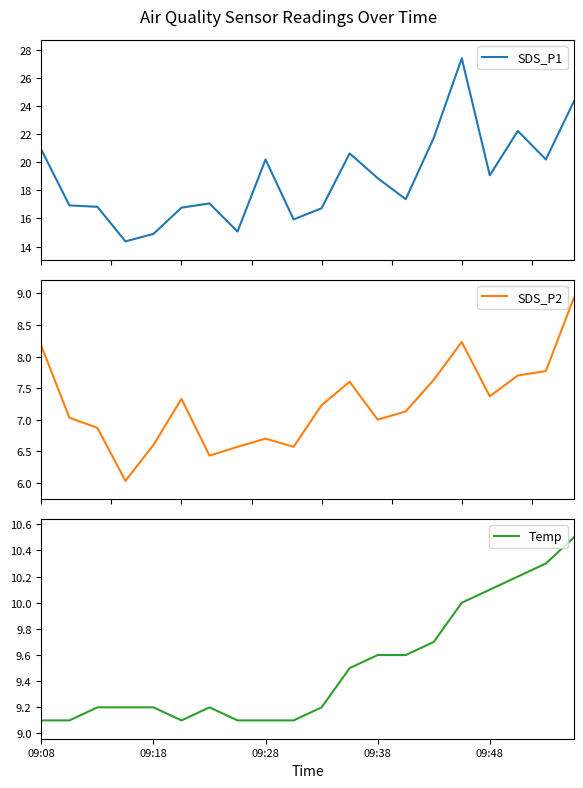

Does the chart display data point markers on the line(s)?

No